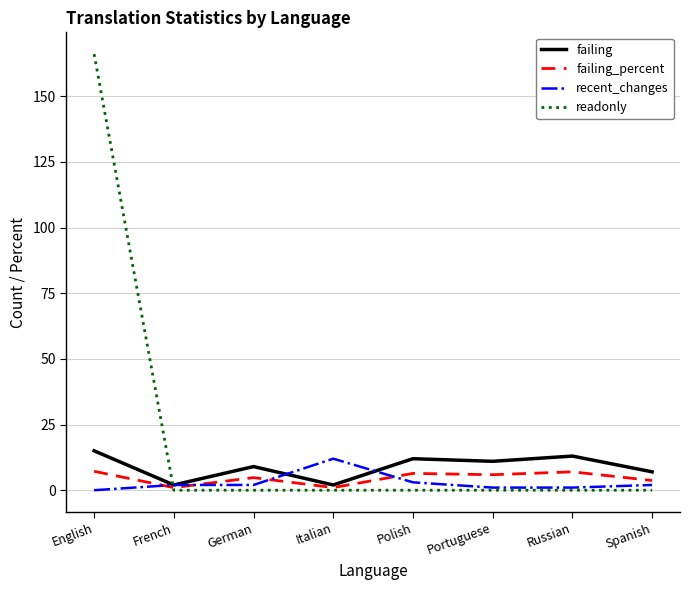

True or false: recent_changes has a value of 2.0 at German.

True